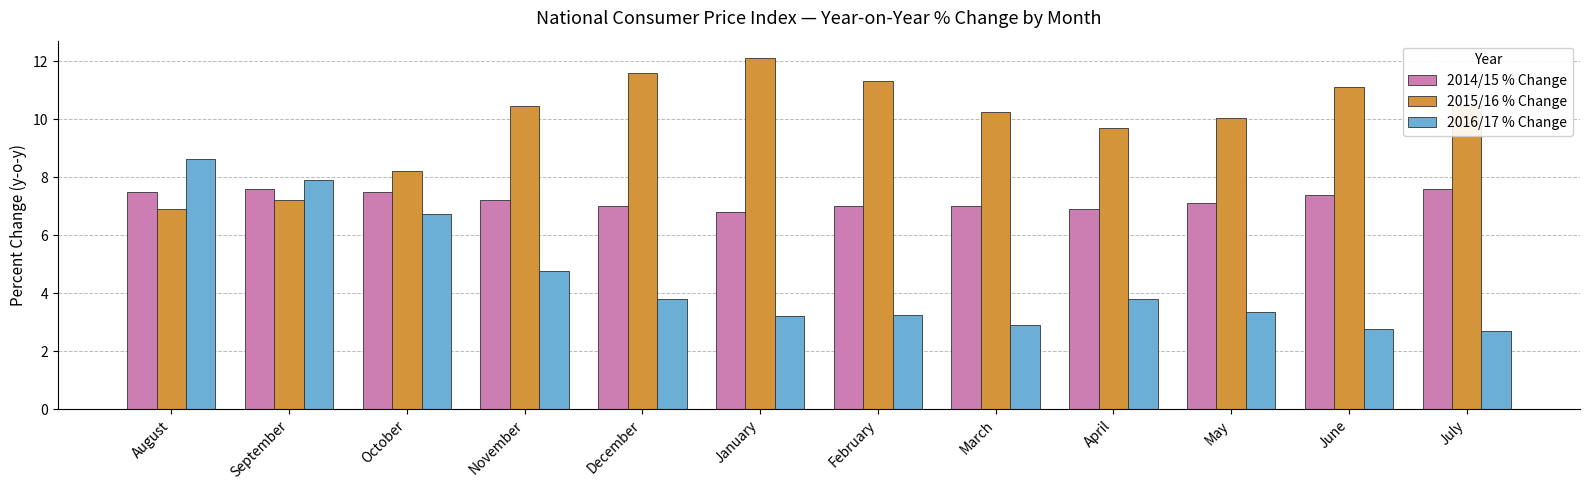

What is the difference between the maximum and minimum values in the 2014/15 % Change series?

0.8